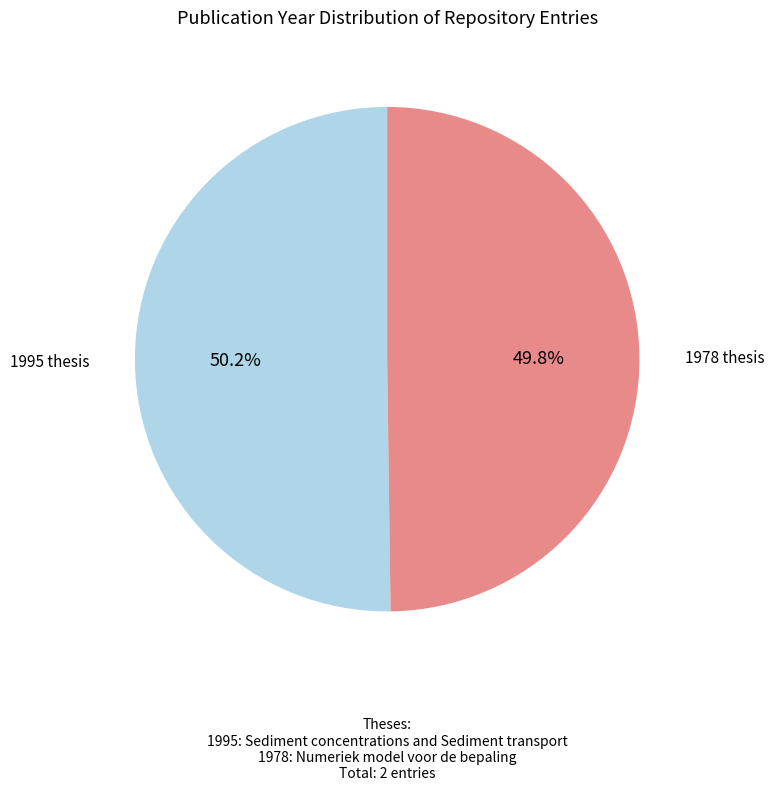

What is the ratio of the value at 1995 thesis to the value at 1978 thesis?

1.0